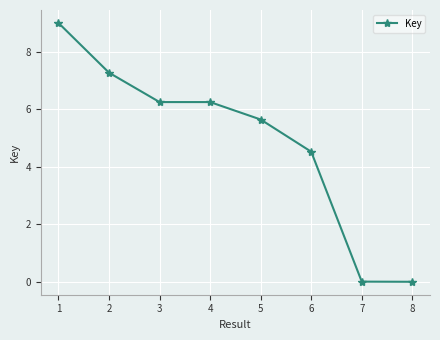

True or false: the data has more than 1 interior local peaks.

False